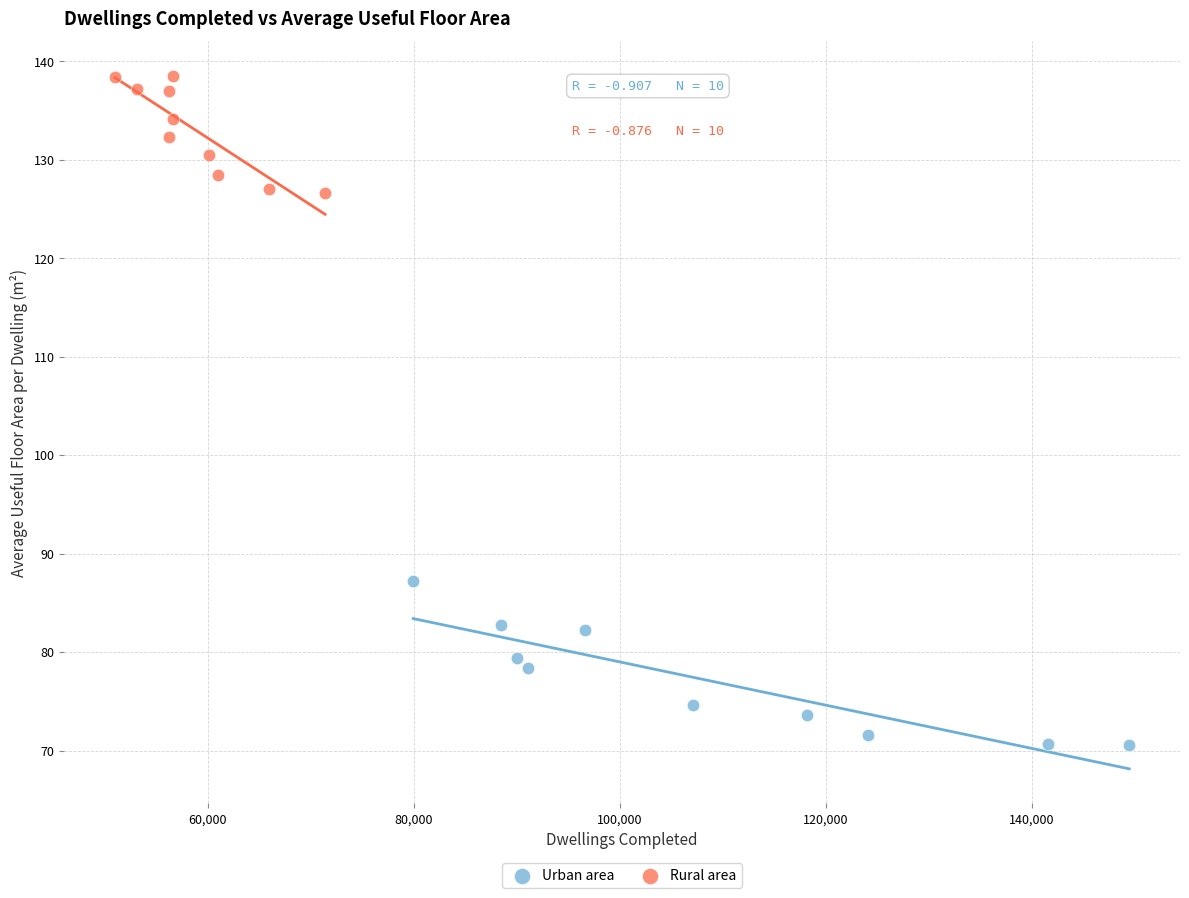

Which series reaches the maximum Y coordinate?

Rural area